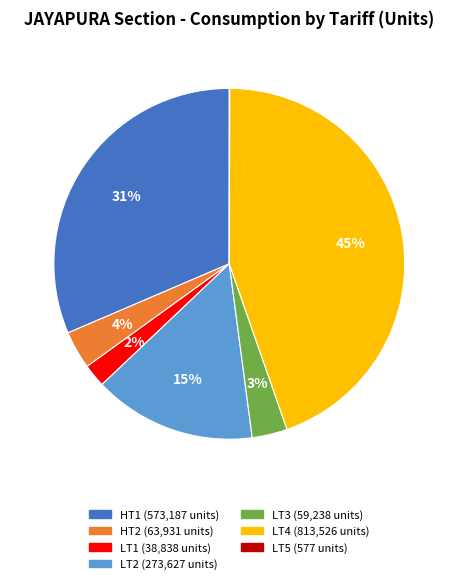

To the nearest percent, what is the difference between the largest and smallest slice percentages?

45%